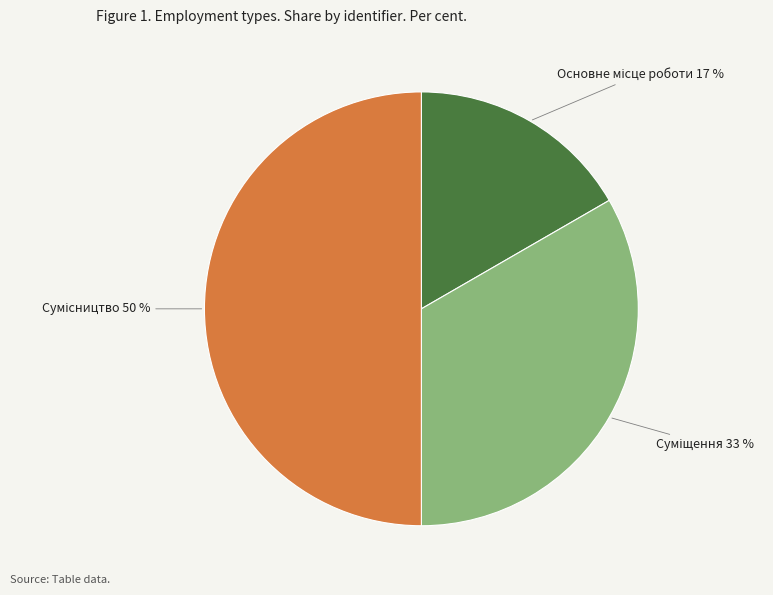

To the nearest percent, what is the average slice percentage?

33%